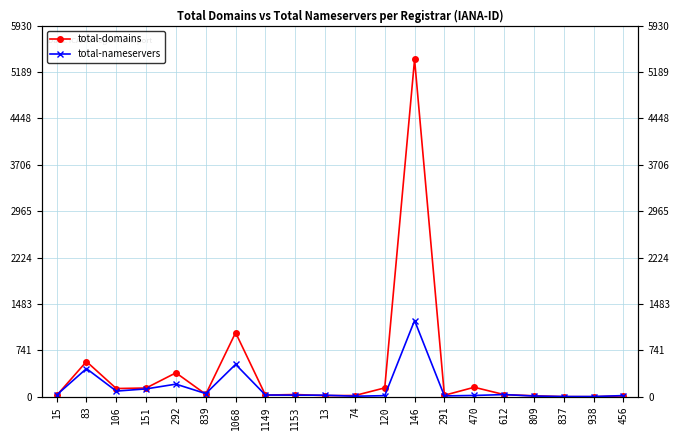

Which series changed the most between 120 and 612?

total-domains